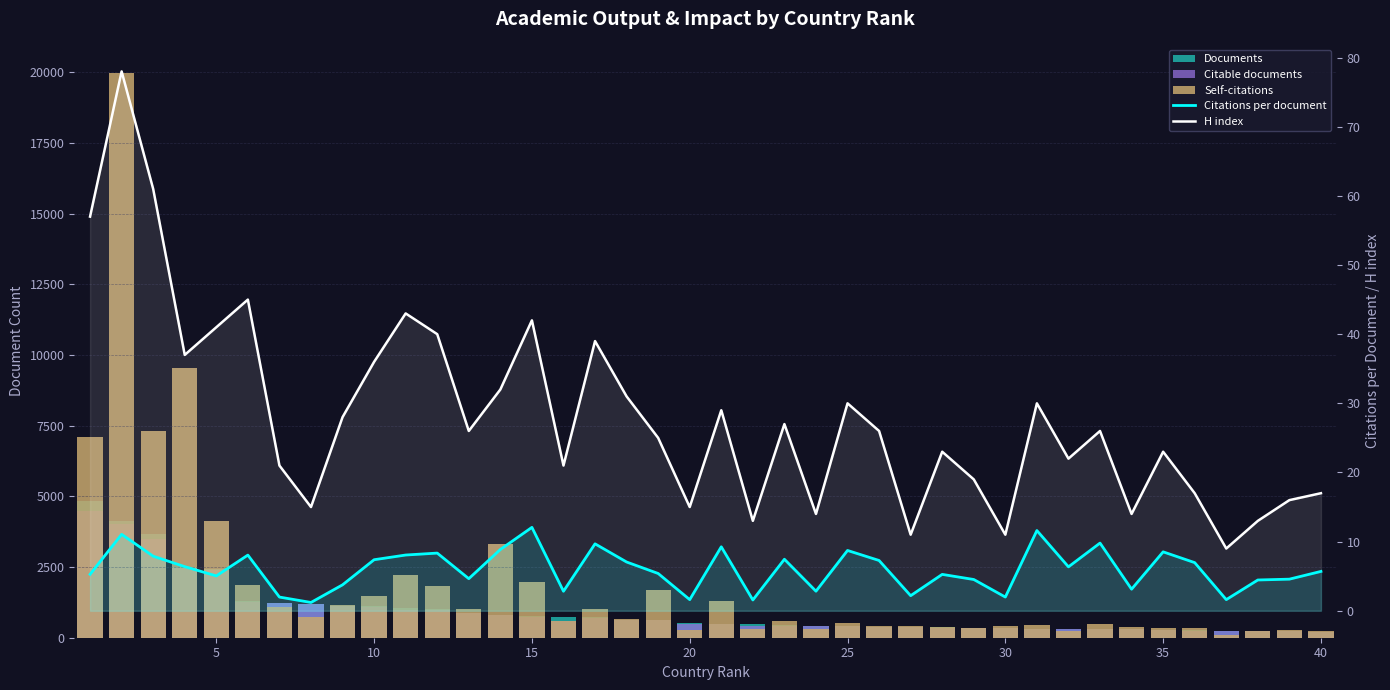

Is the value of Self-citations at 34 greater than the value of Citable documents at 16?

No